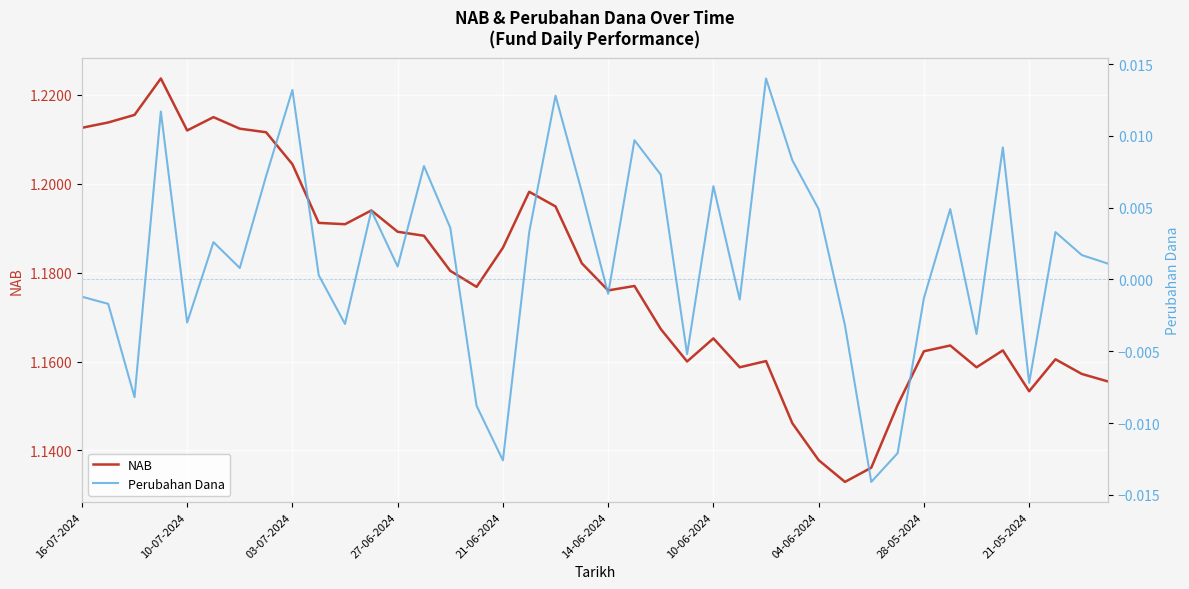

How many values in Perubahan Dana are above zero?

24